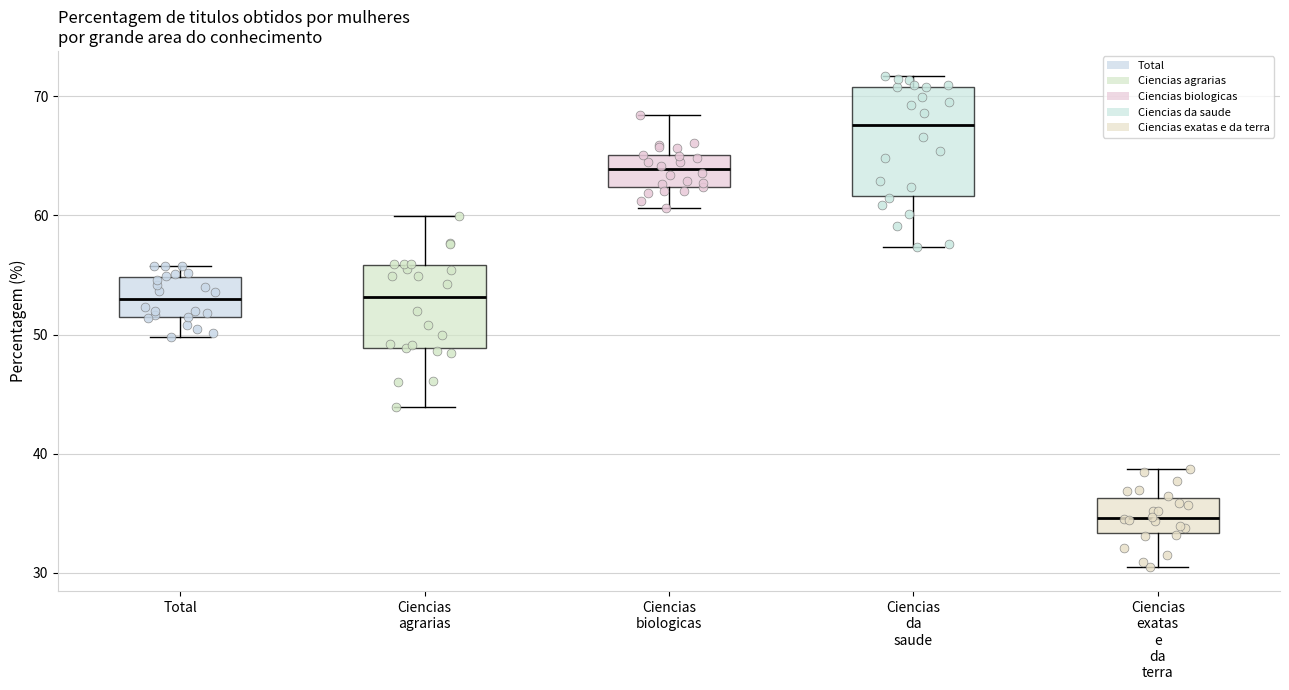

Reading left to right, transcribe this box plot: for each box, give where its median line is, the range the box spans, and where its two whiskers end, as read against the y-axis. The values are not printed on the chart, so give them approximately, as read against the axis.

Total: median 53, box 52 to 55, whiskers 50 to 56
Ciencias agrarias: median 53, box 49 to 56, whiskers 44 to 60
Ciencias biologicas: median 64, box 62 to 65, whiskers 61 to 68
Ciencias da saude: median 68, box 62 to 71, whiskers 57 to 72
Ciencias exatas e da terra: median 35, box 33 to 36, whiskers 31 to 39